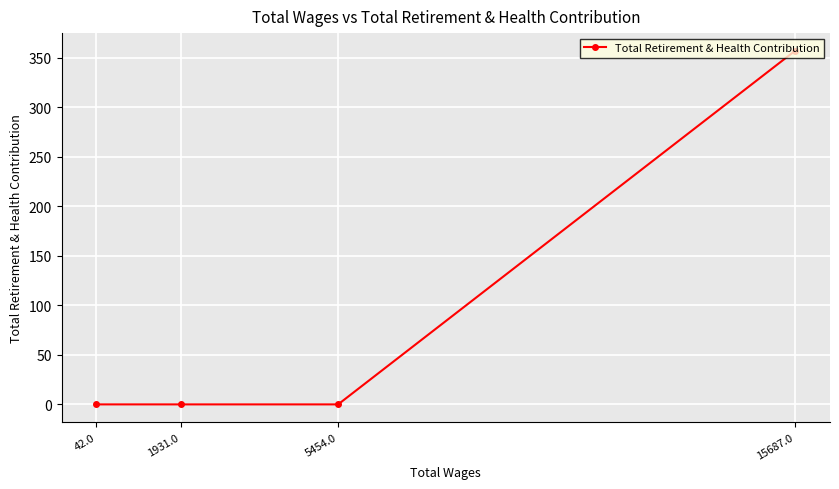

True or false: there are more than 1 points higher than both neighbors.

False